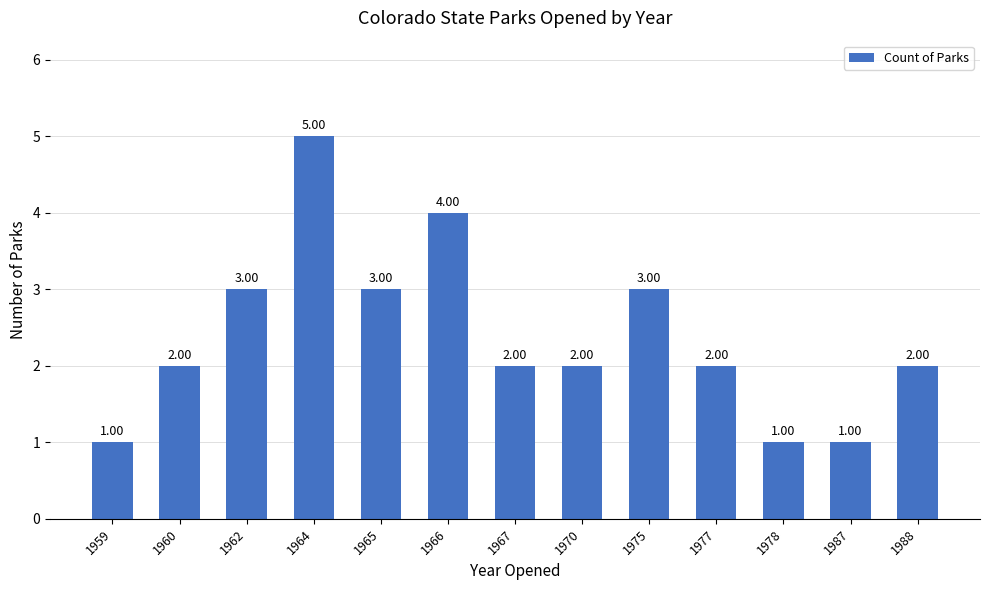

Does the chart contain any negative values?

No